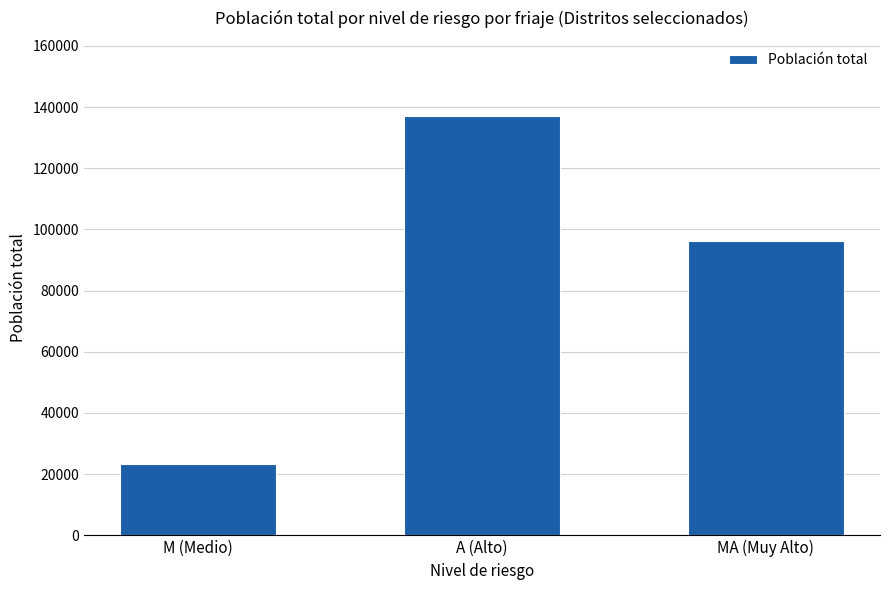

At which category does the chart reach its peak across all series?

A (Alto)